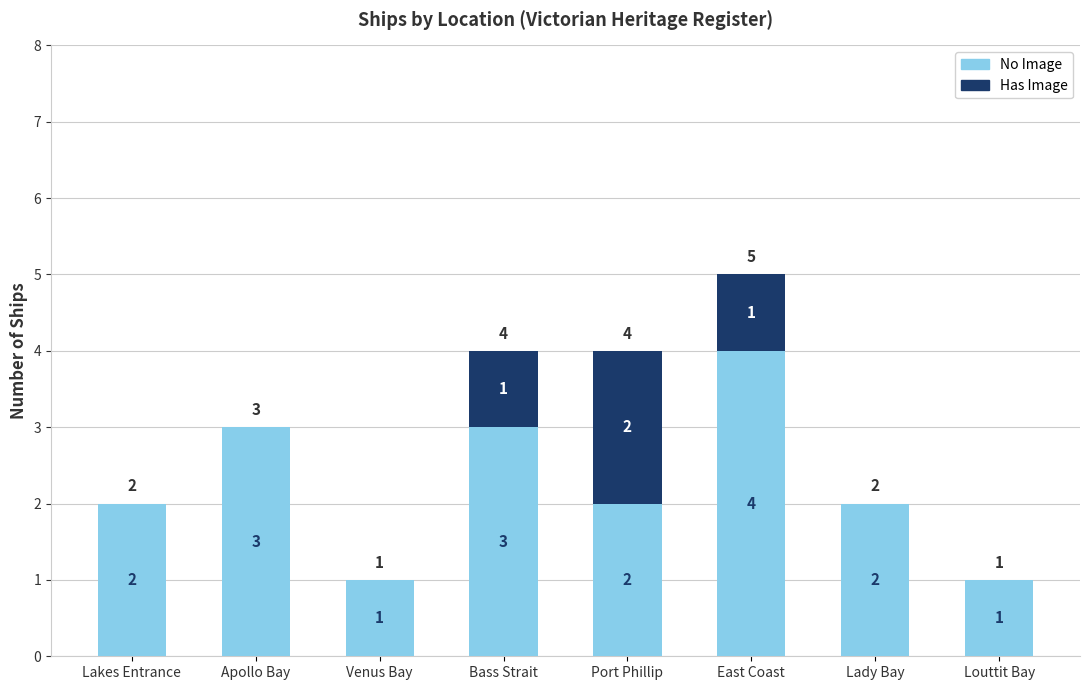

Which category has the highest value in the No Image series?

East Coast